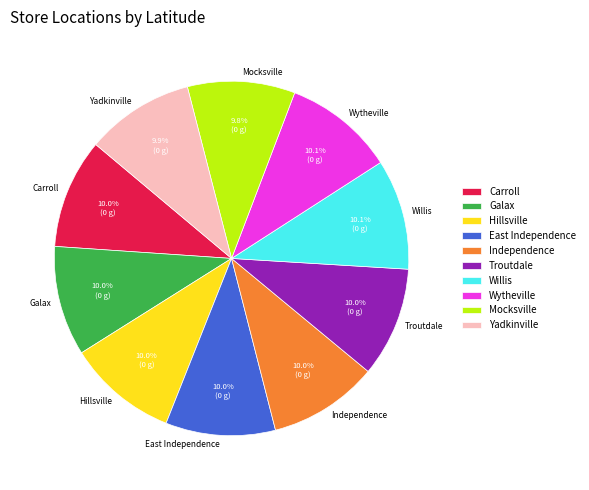

Is there any slice that represents more than half of the pie?

No